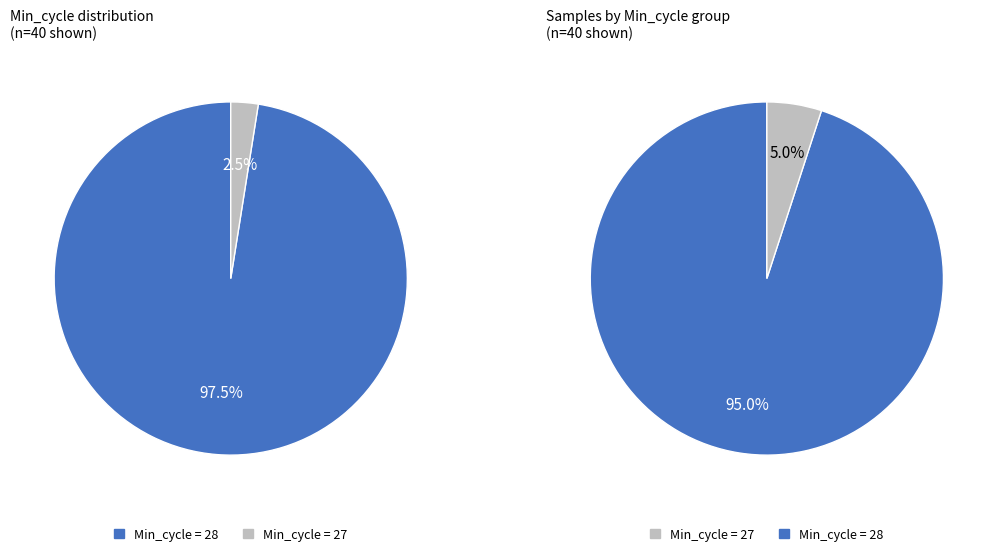

Approximately how many times larger is the value at 28 compared to 28?

1.0